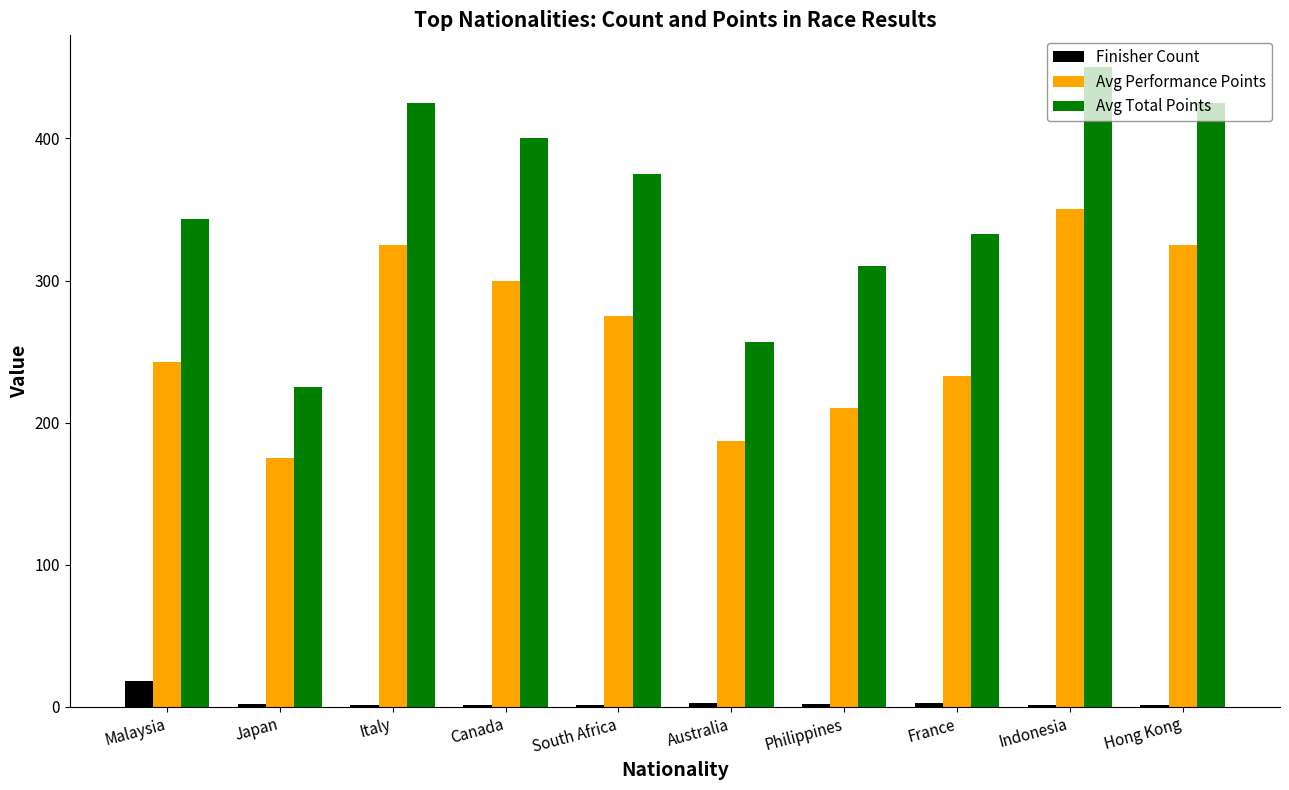

True or false: Avg Performance Points has a value of 38 at Australia.

False